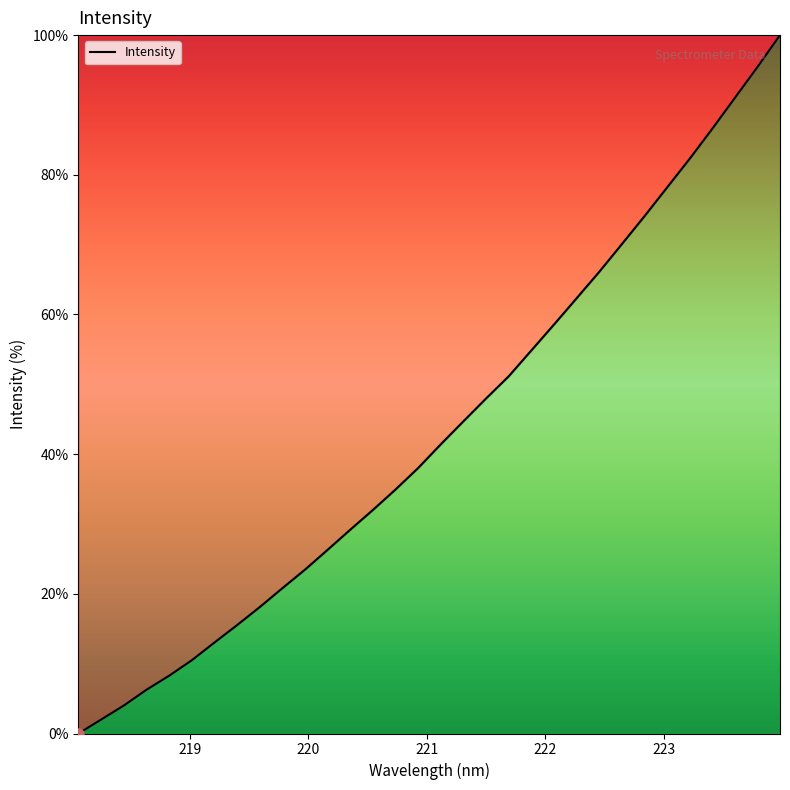

What is the maximum value shown in the chart?

100.0